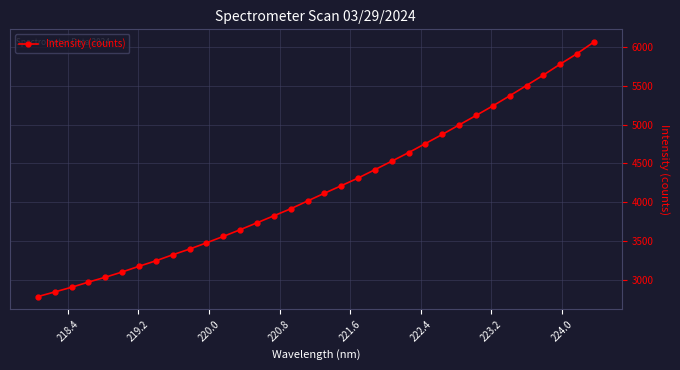

What is the value of the 14th point from the left?

3733.1